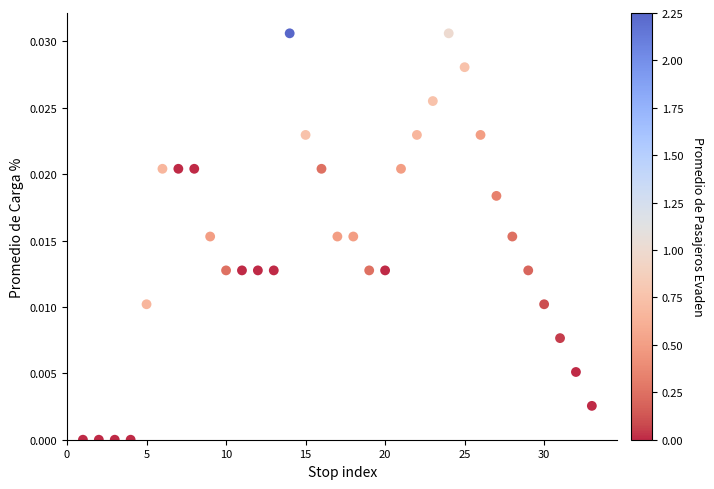

What is the range of X values (max minus min)?

32.0